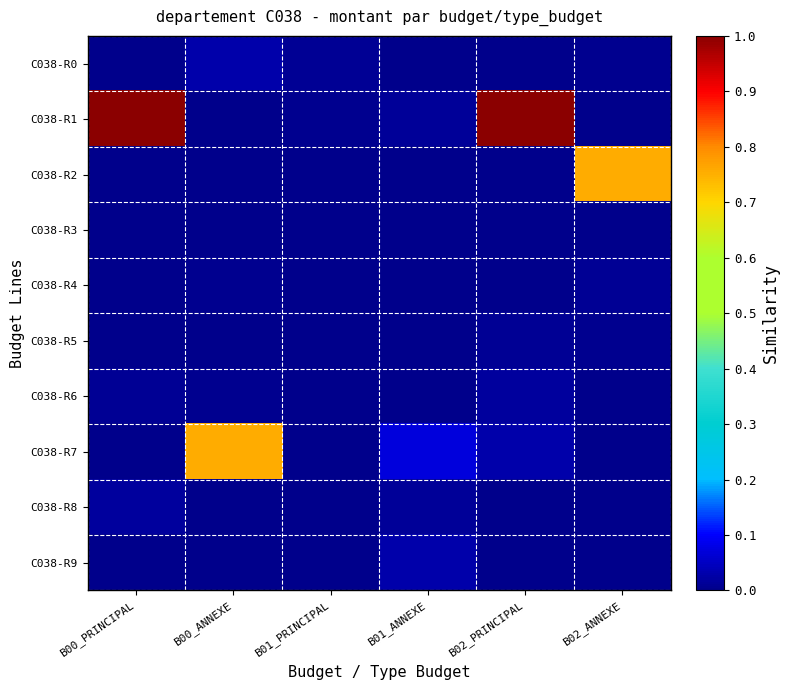

Reading left to right, transcribe all the data shown in this chart.

C038-R0: B00_PRINCIPAL=0.0	B00_ANNEXE=0.0	B01_PRINCIPAL=0.0	B01_ANNEXE=0.0	B02_PRINCIPAL=0.0	B02_ANNEXE=0.0
C038-R1: B00_PRINCIPAL=1.0	B00_ANNEXE=0.0	B01_PRINCIPAL=0.0	B01_ANNEXE=0.0	B02_PRINCIPAL=1.0	B02_ANNEXE=0.0
C038-R2: B00_PRINCIPAL=0.0	B00_ANNEXE=0.0	B01_PRINCIPAL=0.0	B01_ANNEXE=0.0	B02_PRINCIPAL=0.0	B02_ANNEXE=0.8
C038-R3: B00_PRINCIPAL=0.0	B00_ANNEXE=0.0	B01_PRINCIPAL=0.0	B01_ANNEXE=0.0	B02_PRINCIPAL=0.0	B02_ANNEXE=0.0
C038-R4: B00_PRINCIPAL=0.0	B00_ANNEXE=0.0	B01_PRINCIPAL=0.0	B01_ANNEXE=0.0	B02_PRINCIPAL=0.0	B02_ANNEXE=0.0
C038-R5: B00_PRINCIPAL=0.0	B00_ANNEXE=0.0	B01_PRINCIPAL=0.0	B01_ANNEXE=0.0	B02_PRINCIPAL=0.0	B02_ANNEXE=0.0
C038-R6: B00_PRINCIPAL=0.0	B00_ANNEXE=0.0	B01_PRINCIPAL=0.0	B01_ANNEXE=0.0	B02_PRINCIPAL=0.0	B02_ANNEXE=0.0
C038-R7: B00_PRINCIPAL=0.0	B00_ANNEXE=0.8	B01_PRINCIPAL=0.0	B01_ANNEXE=0.1	B02_PRINCIPAL=0.0	B02_ANNEXE=0.0
C038-R8: B00_PRINCIPAL=0.0	B00_ANNEXE=0.0	B01_PRINCIPAL=0.0	B01_ANNEXE=0.0	B02_PRINCIPAL=0.0	B02_ANNEXE=0.0
C038-R9: B00_PRINCIPAL=0.0	B00_ANNEXE=0.0	B01_PRINCIPAL=0.0	B01_ANNEXE=0.0	B02_PRINCIPAL=0.0	B02_ANNEXE=0.0